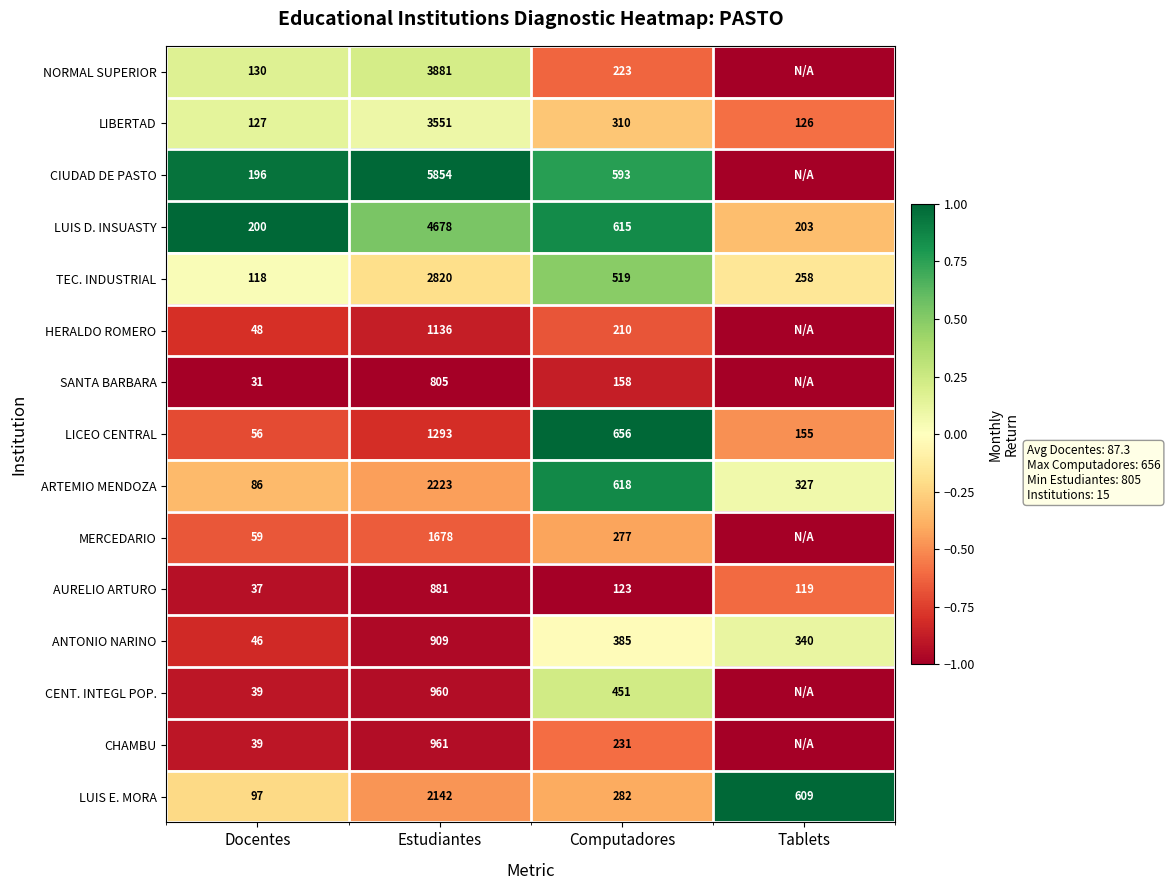

Is it true that LICEO CENTRAL equals 155 at Tablets?

True